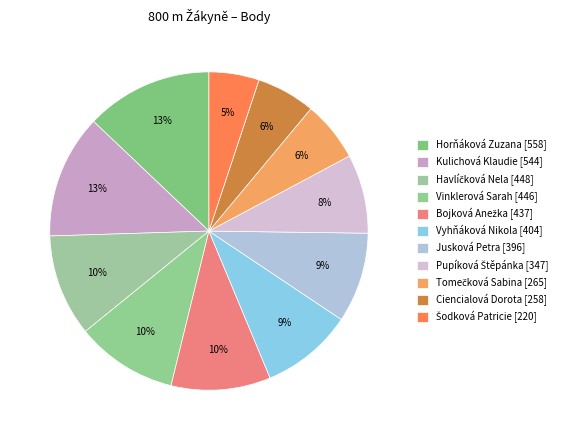

How many slices are in this pie chart?

11